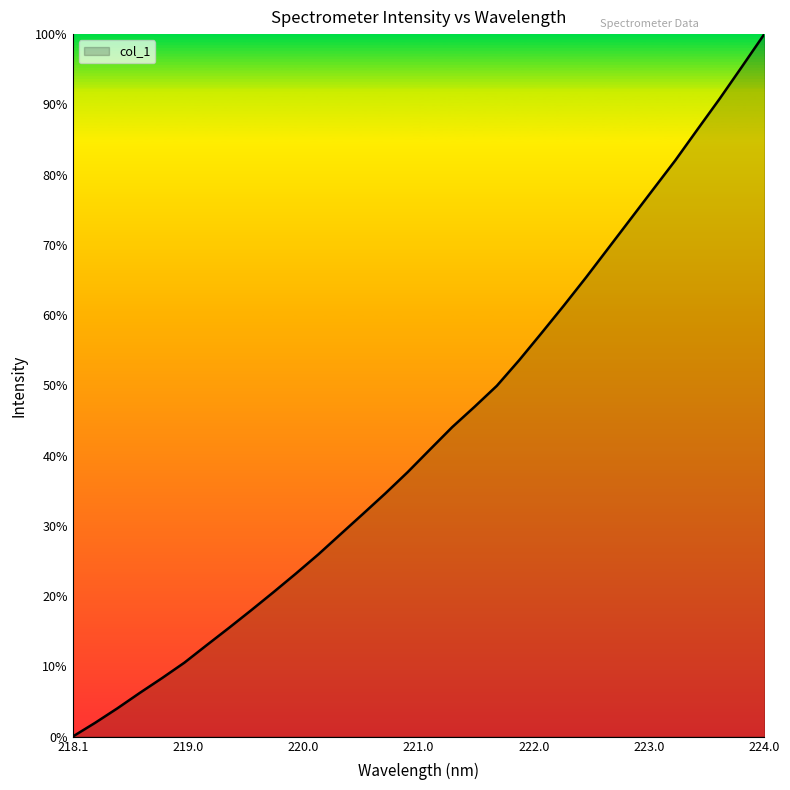

What is the difference between the maximum and minimum values?

100.0